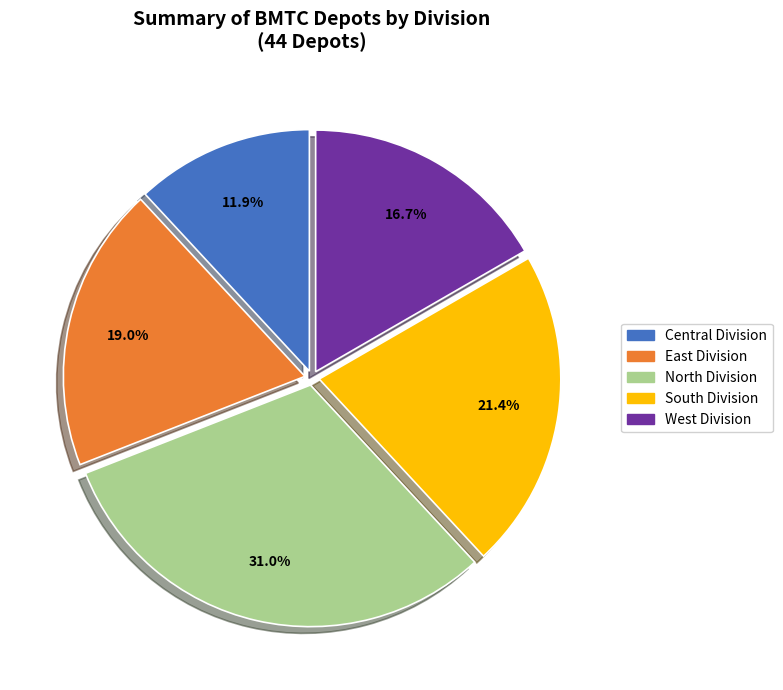

Is West Division the majority of the pie?

No